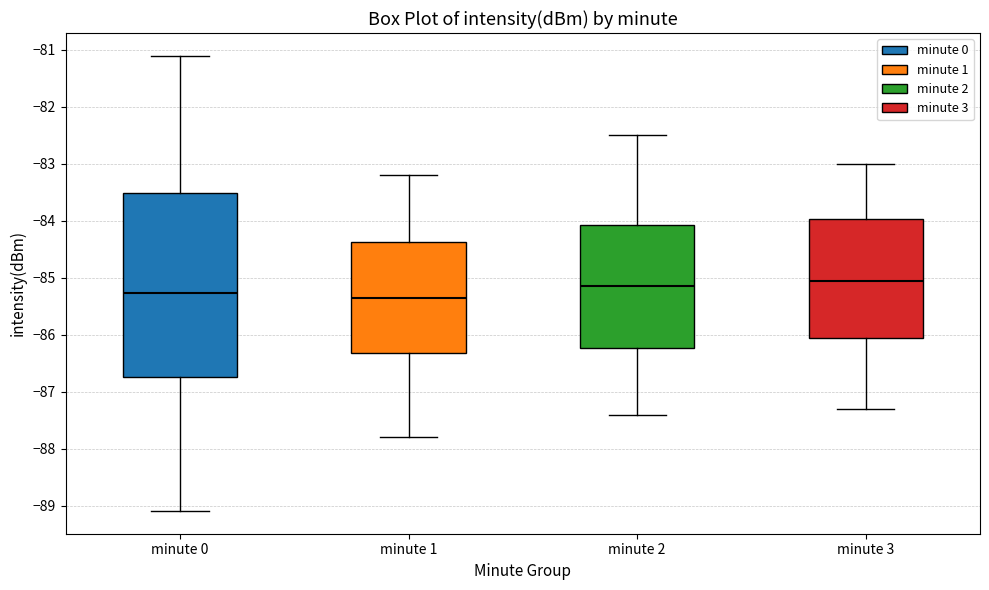

Reading left to right, transcribe this box plot: for each box, give where its median line is, the range the box spans, and where its two whiskers end, as read against the y-axis. The values are not printed on the chart, so give them approximately, as read against the axis.

minute 0: median -85.3, box -86.7 to -83.5, whiskers -89.1 to -81.1
minute 1: median -85.3, box -86.3 to -84.4, whiskers -87.8 to -83.2
minute 2: median -85.1, box -86.2 to -84.1, whiskers -87.4 to -82.5
minute 3: median -85.0, box -86.0 to -84.0, whiskers -87.3 to -83.0